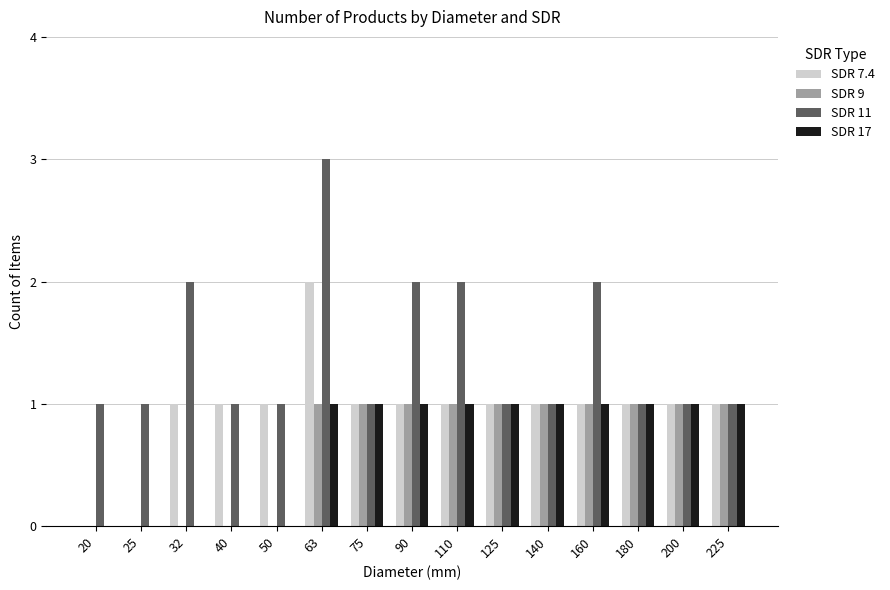

What are all the series names shown in the legend?

SDR 7.4, SDR 9, SDR 11, SDR 17